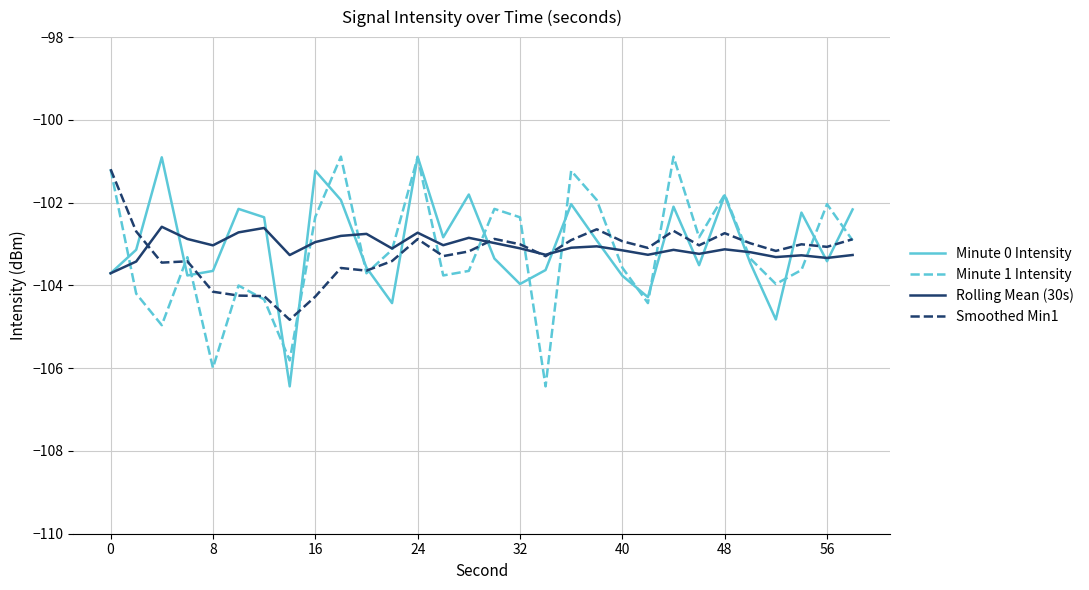

What is the maximum value for Rolling Mean (30s)?

-102.6